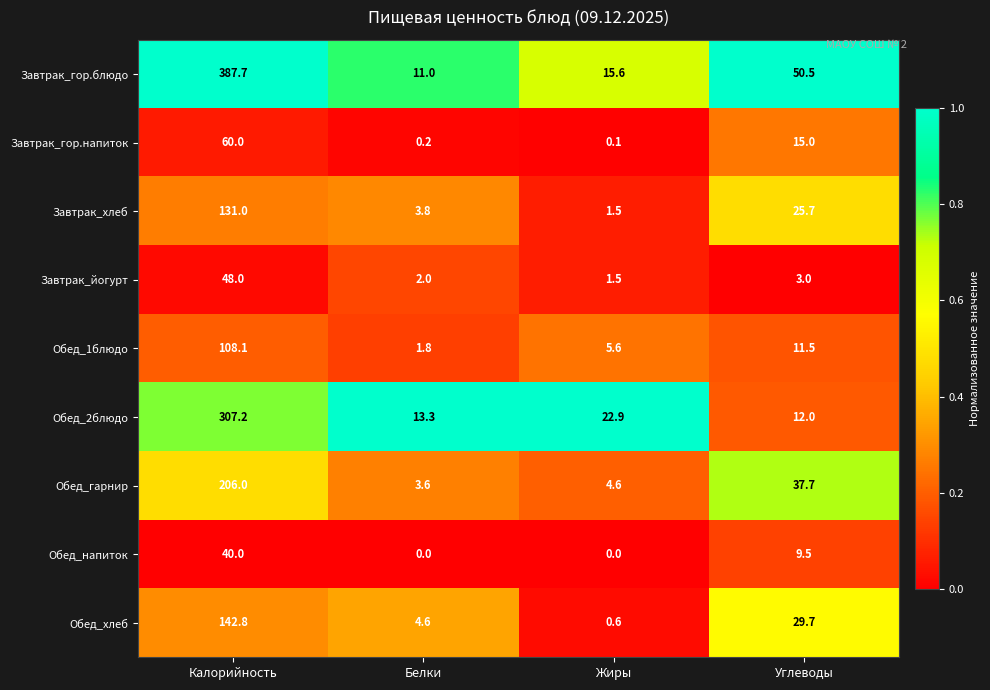

Count the number of categories in the chart.

4